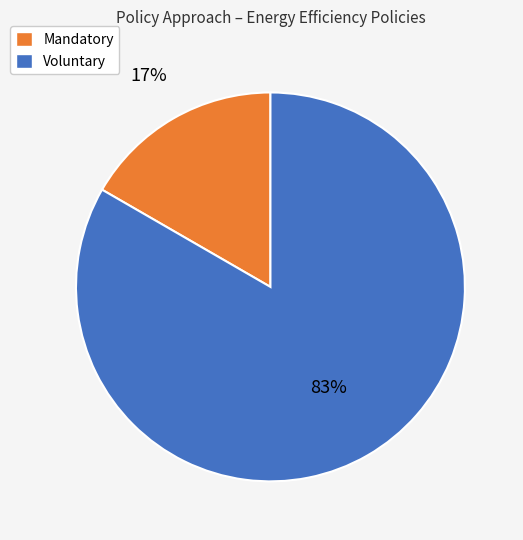

Does Voluntary represent more than half of the total?

Yes